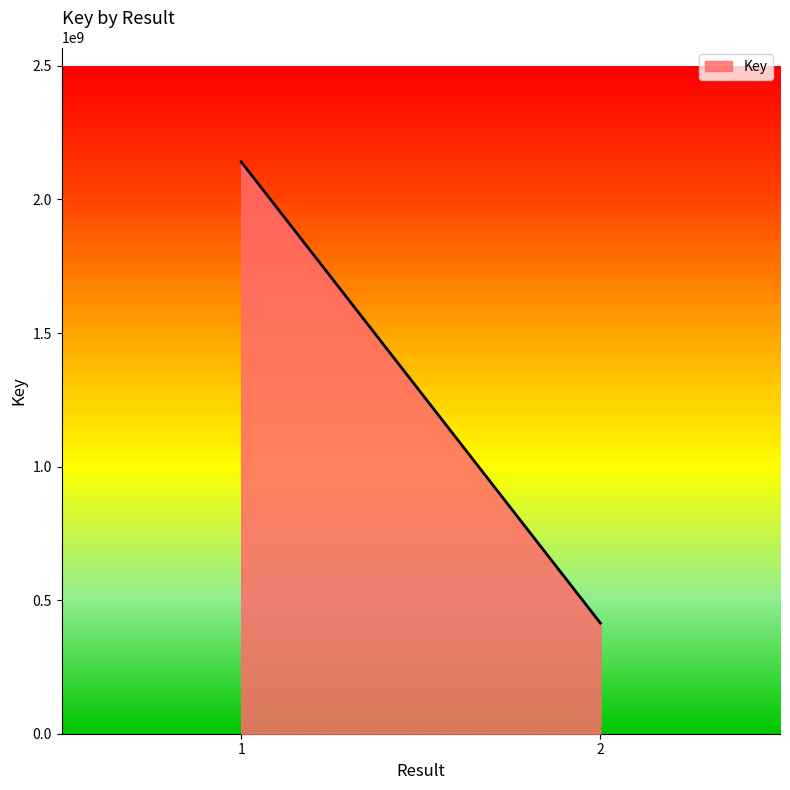

Which label corresponds to the smallest value in the chart?

2